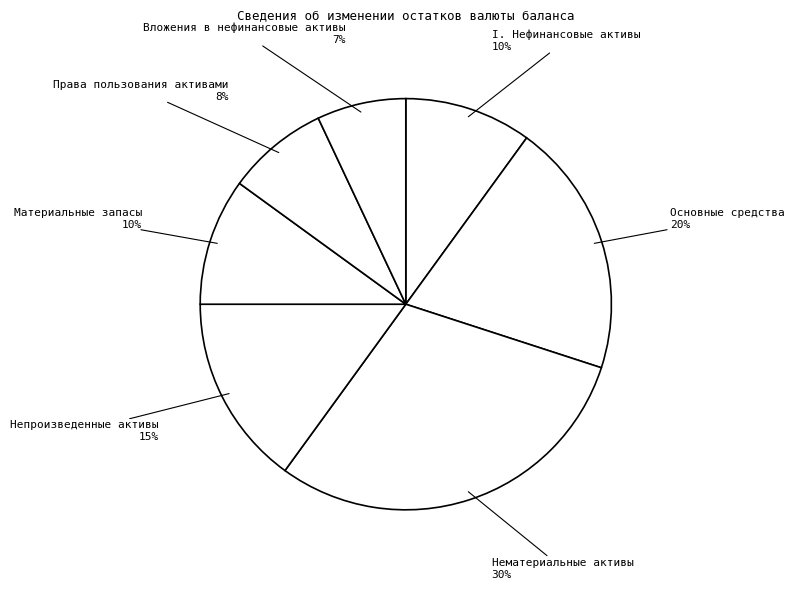

Do Нематериальные активы and Вложения в нефинансовые активы together represent more than half of the pie?

No